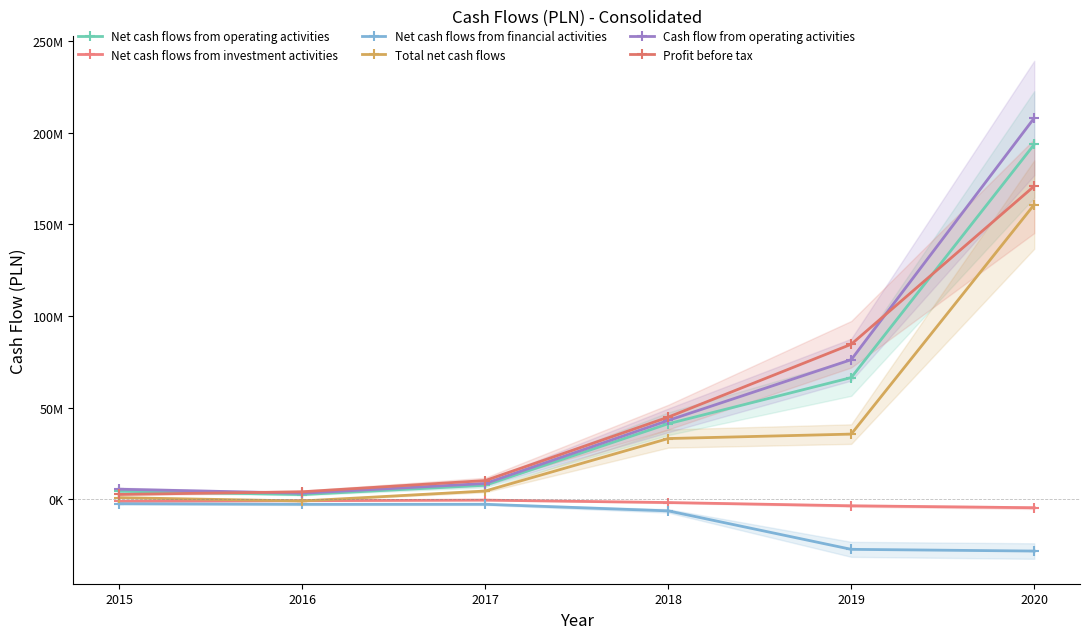

At 2020, list the series in order from smallest to largest.

Net cash flows from financial activities, Net cash flows from investment activities, Total net cash flows, Profit before tax, Net cash flows from operating activities, Cash flow from operating activities